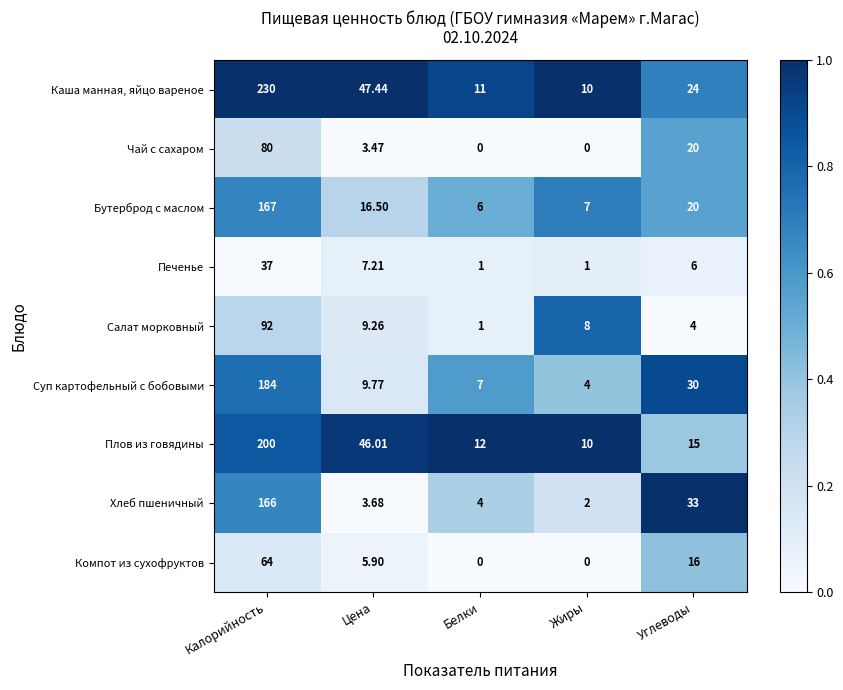

Which category has the highest value in the Компот из сухофруктов series?

Калорийность